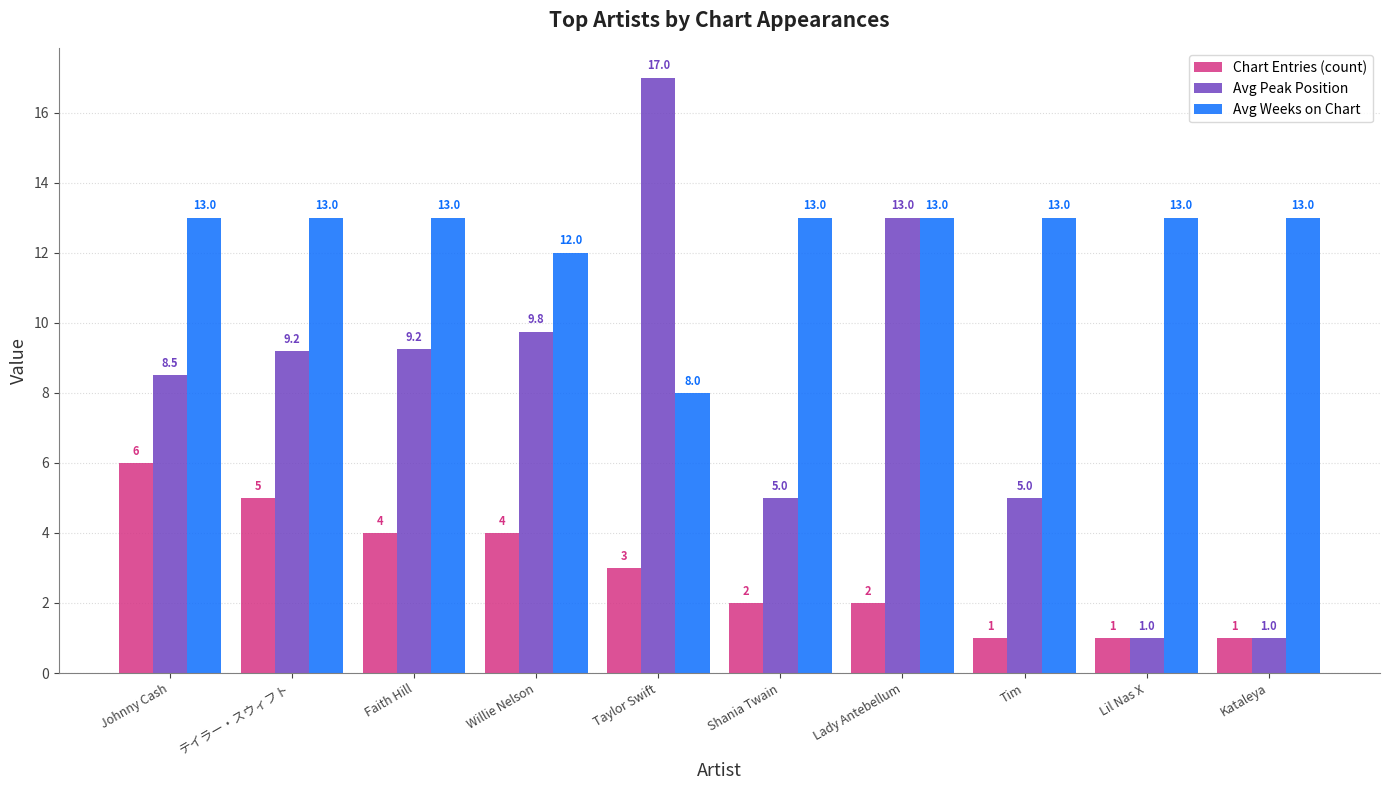

True or false: Avg Peak Position has a value of 13.0 at Lady Antebellum.

True